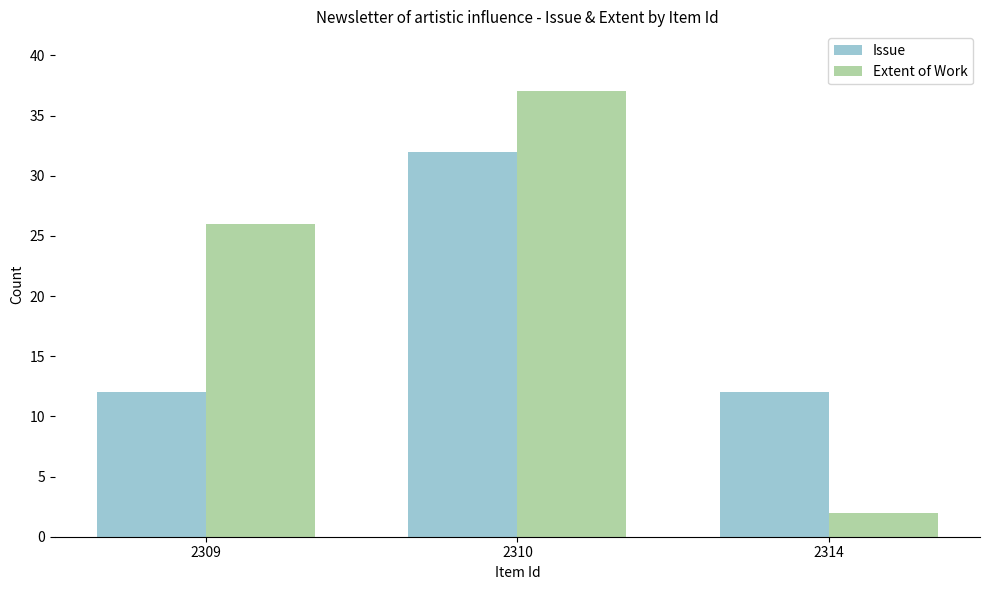

True or false: Extent of Work has a value of 10 at 2309.

False